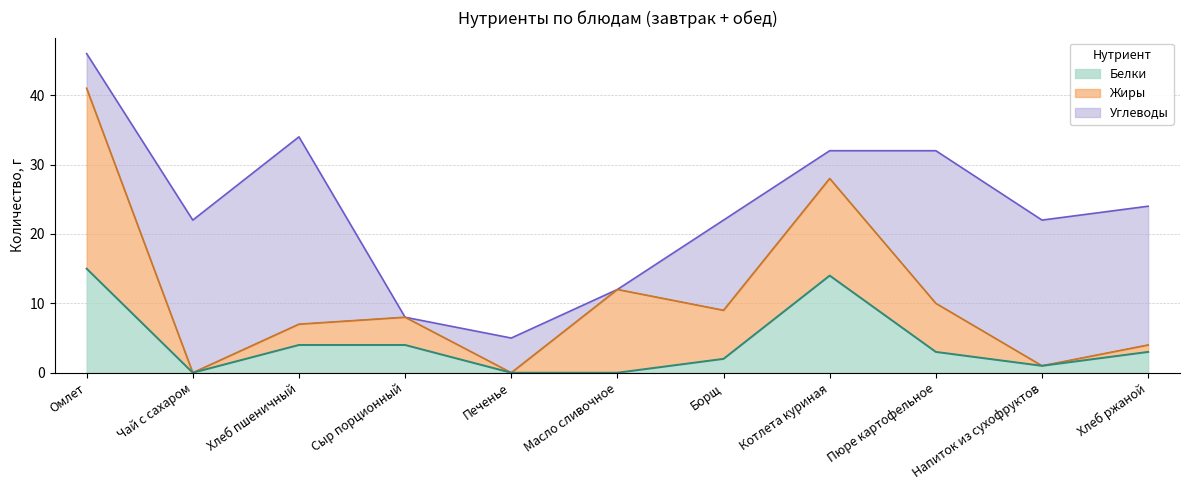

Reading left to right, extract all data points from this chart.

Белки: Омлет=15	Чай с сахаром=0	Хлеб пшеничный=4	Сыр порционный=4	Печенье=0	Масло сливочное=0	Борщ=2	Котлета куриная=14	Пюре картофельное=3	Напиток из сухофруктов=1	Хлеб ржаной=3
Жиры: Омлет=26	Чай с сахаром=0	Хлеб пшеничный=3	Сыр порционный=4	Печенье=0	Масло сливочное=12	Борщ=7	Котлета куриная=14	Пюре картофельное=7	Напиток из сухофруктов=0	Хлеб ржаной=1
Углеводы: Омлет=5	Чай с сахаром=22	Хлеб пшеничный=27	Сыр порционный=0	Печенье=5	Масло сливочное=0	Борщ=13	Котлета куриная=4	Пюре картофельное=22	Напиток из сухофруктов=21	Хлеб ржаной=20